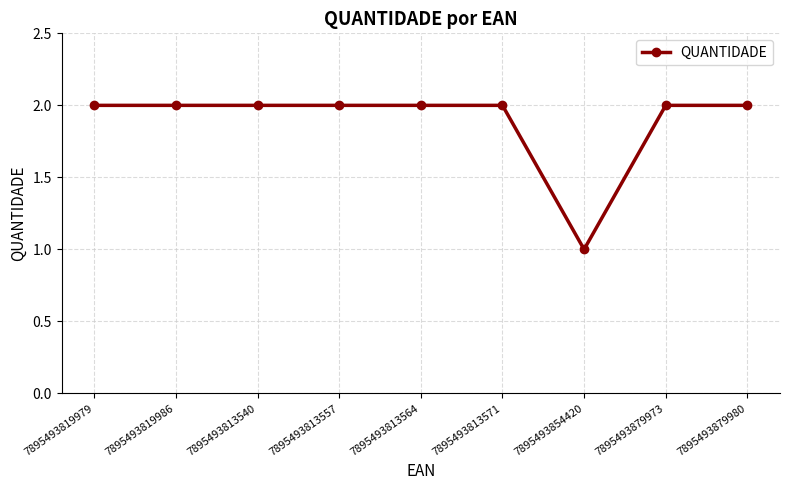

What is the minimum value shown in the chart?

1